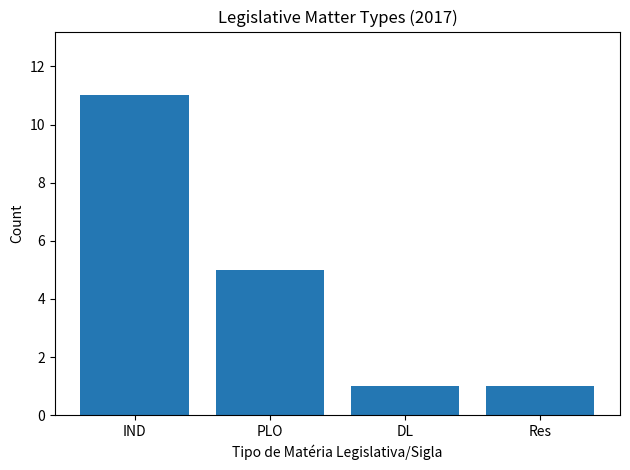

How many data points does each series have?

4